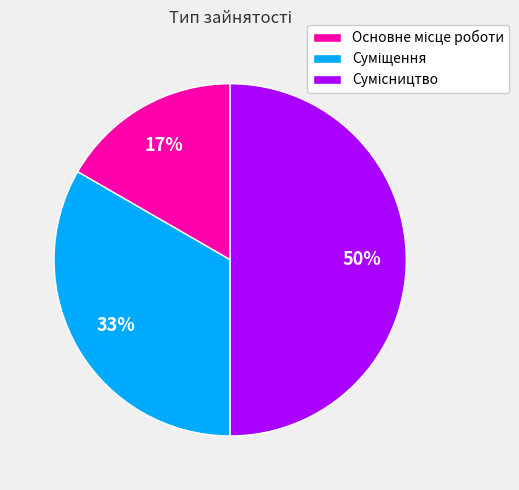

To the nearest percent, what is the difference between the largest and smallest slice percentages?

33%